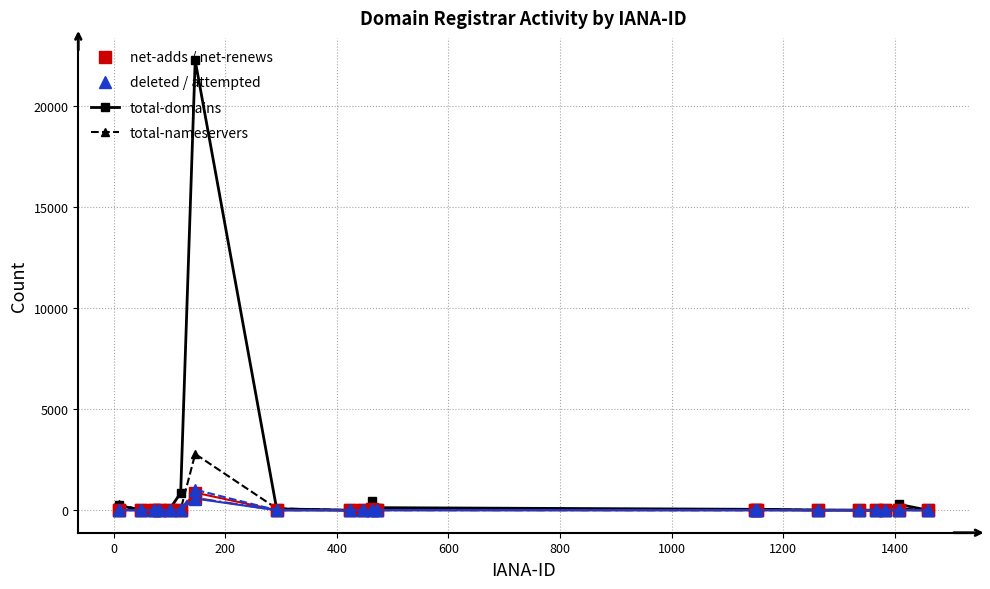

What is the maximum value shown in the chart?

22252